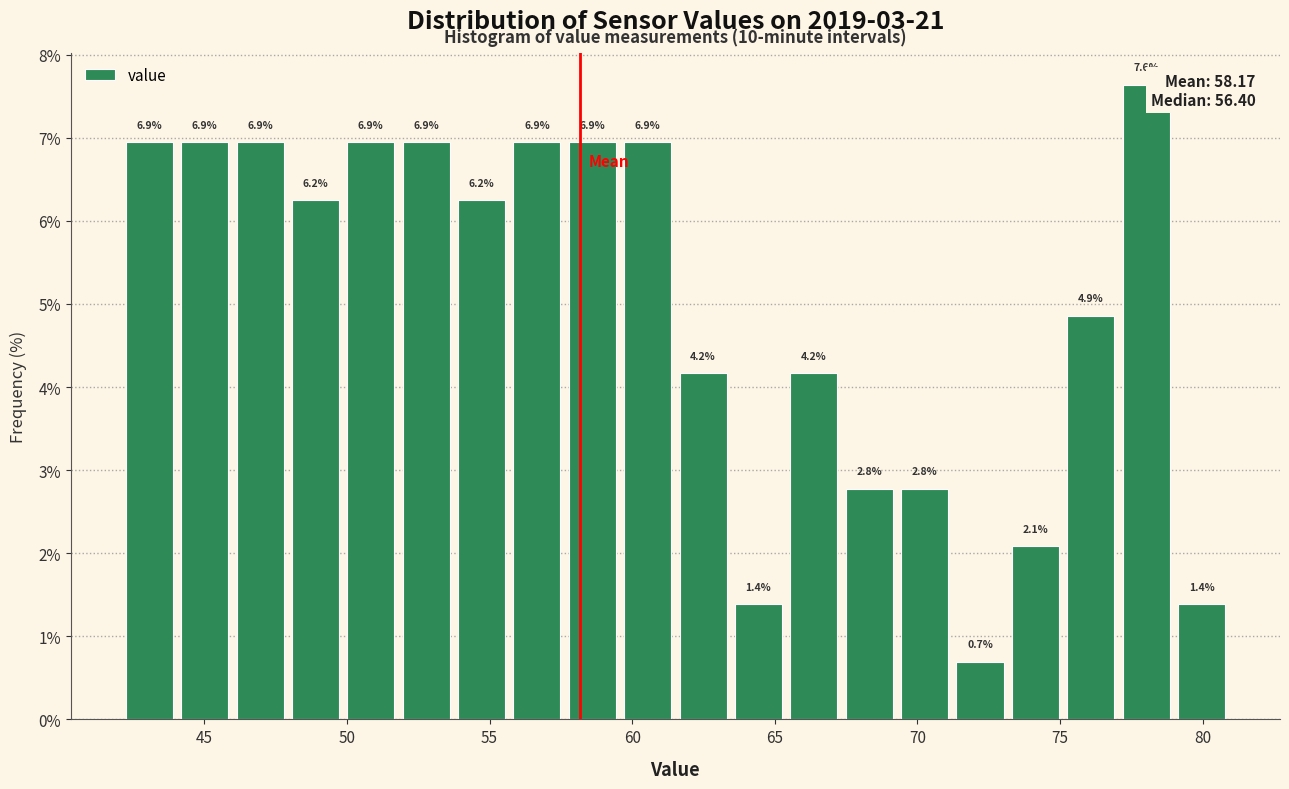

Read against the x-axis, roughly where is the centre of the tallest bar?

78.0